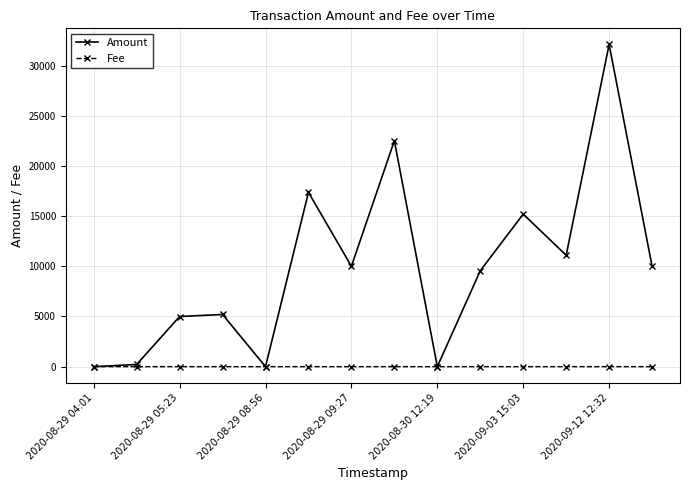

Rank the series by their average value, from lowest to highest.

Fee, Amount